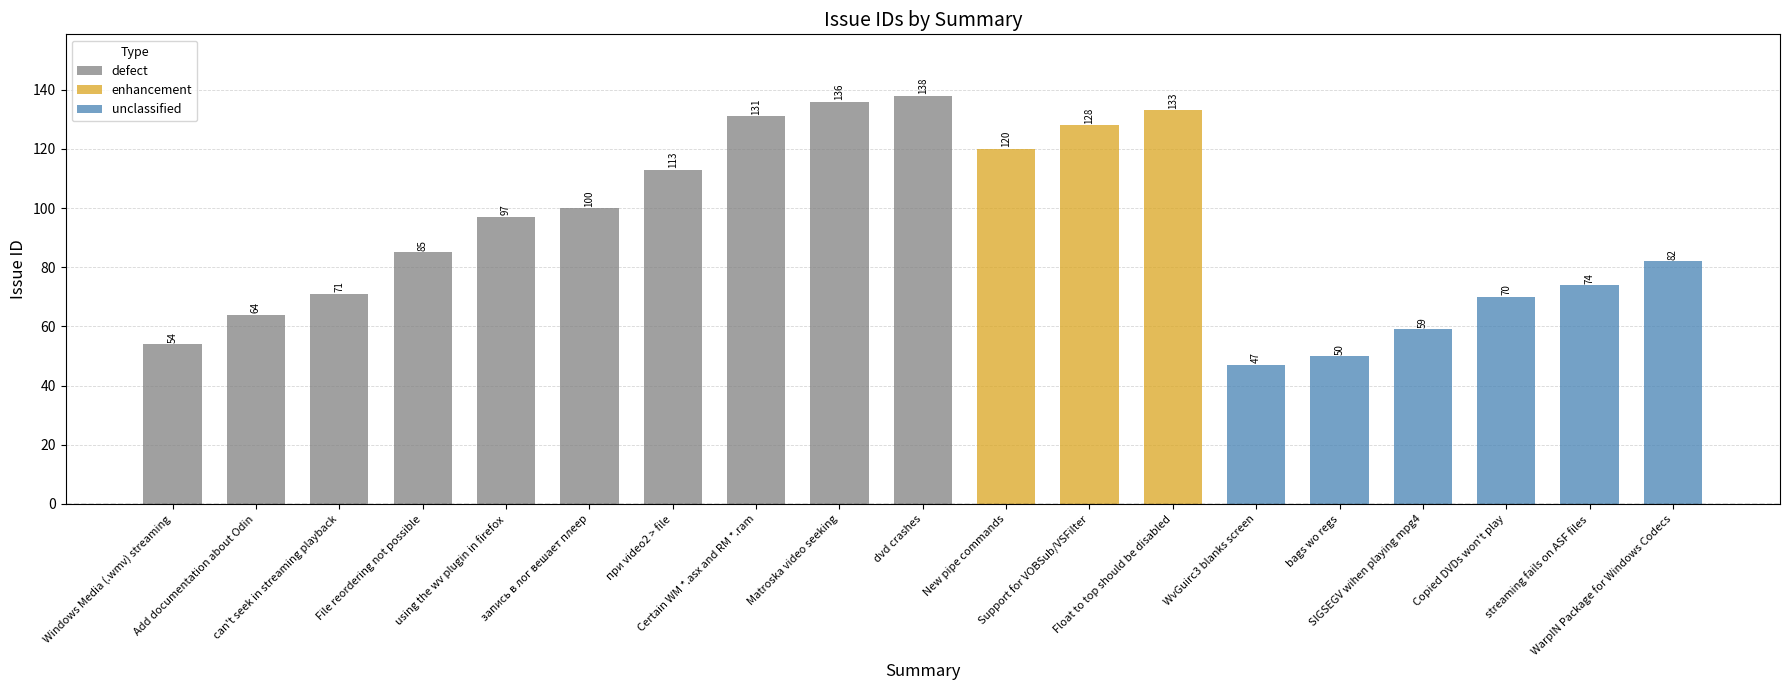

What is the sum of all defect values?

989